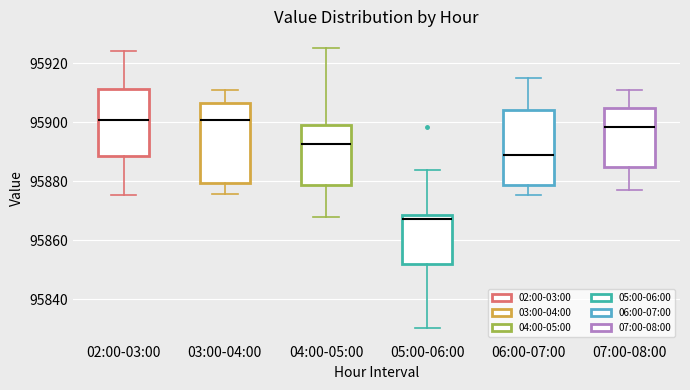

Reading left to right, transcribe this box plot: for each box, give where its median line is, the range the box spans, and where its two whiskers end, as read against the y-axis. The values are not printed on the chart, so give them approximately, as read against the axis.

02:00-03:00: median 95900, box 95888 to 95912, whiskers 95876 to 95924
03:00-04:00: median 95900, box 95880 to 95906, whiskers 95876 to 95910
04:00-05:00: median 95892, box 95878 to 95900, whiskers 95868 to 95926
05:00-06:00: median 95868 (just below the box's upper edge), box 95852 to 95868, whiskers 95830 to 95884
06:00-07:00: median 95890, box 95878 to 95904, whiskers 95876 to 95914
07:00-08:00: median 95898, box 95884 to 95906, whiskers 95876 to 95910